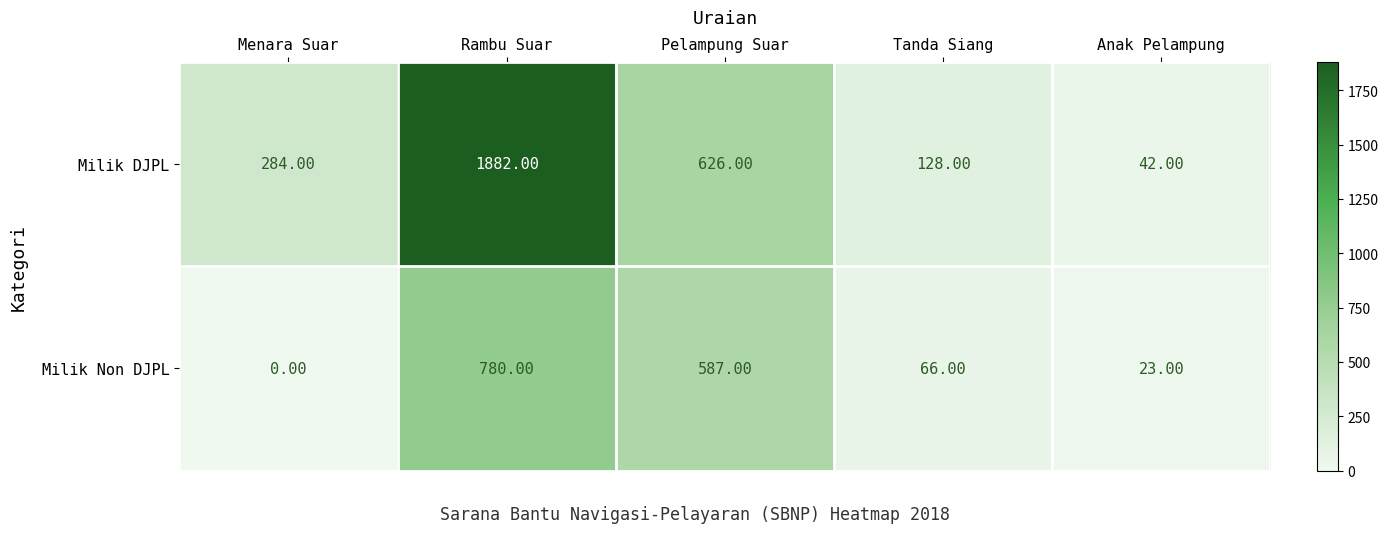

At which label does Milik Non DJPL first exceed 66?

Rambu Suar